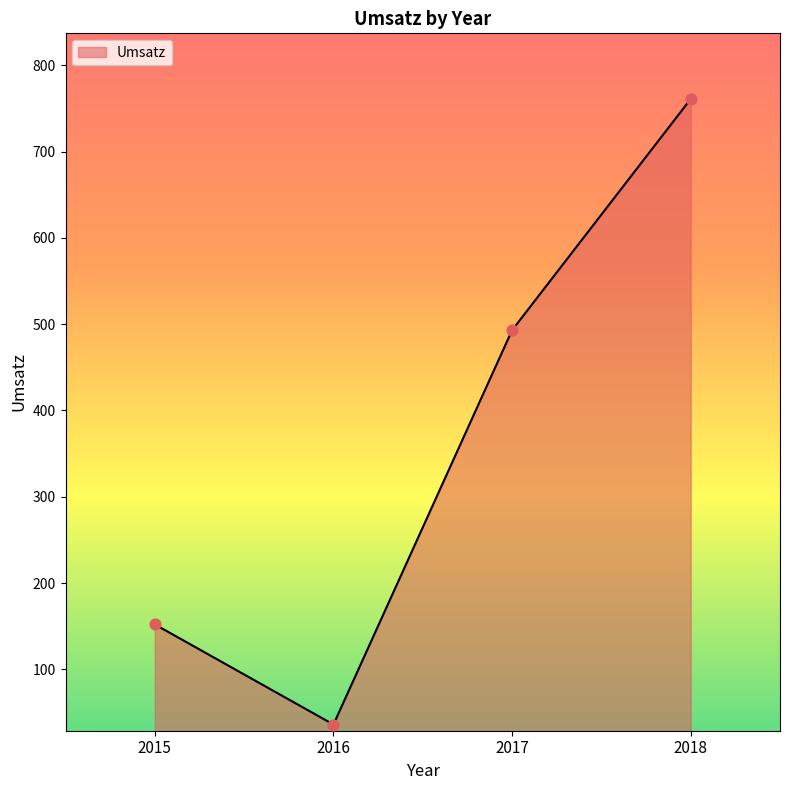

Approximately how many times larger is the value at 2018 compared to 2015?

5.0